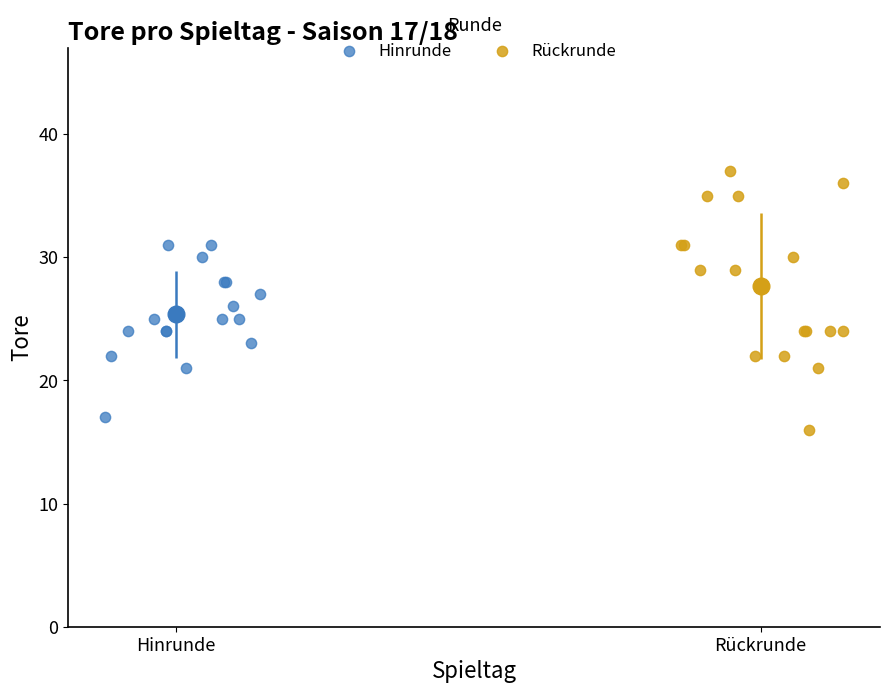

Which series reaches the maximum Y coordinate?

Rückrunde